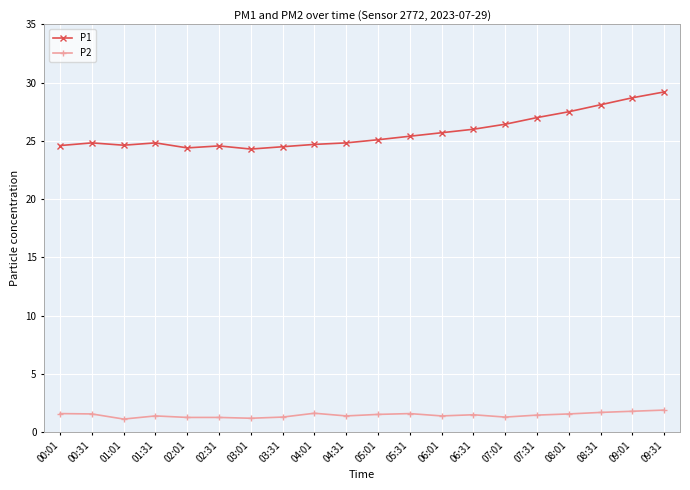

At which label does P1 first exceed 25?

05:01